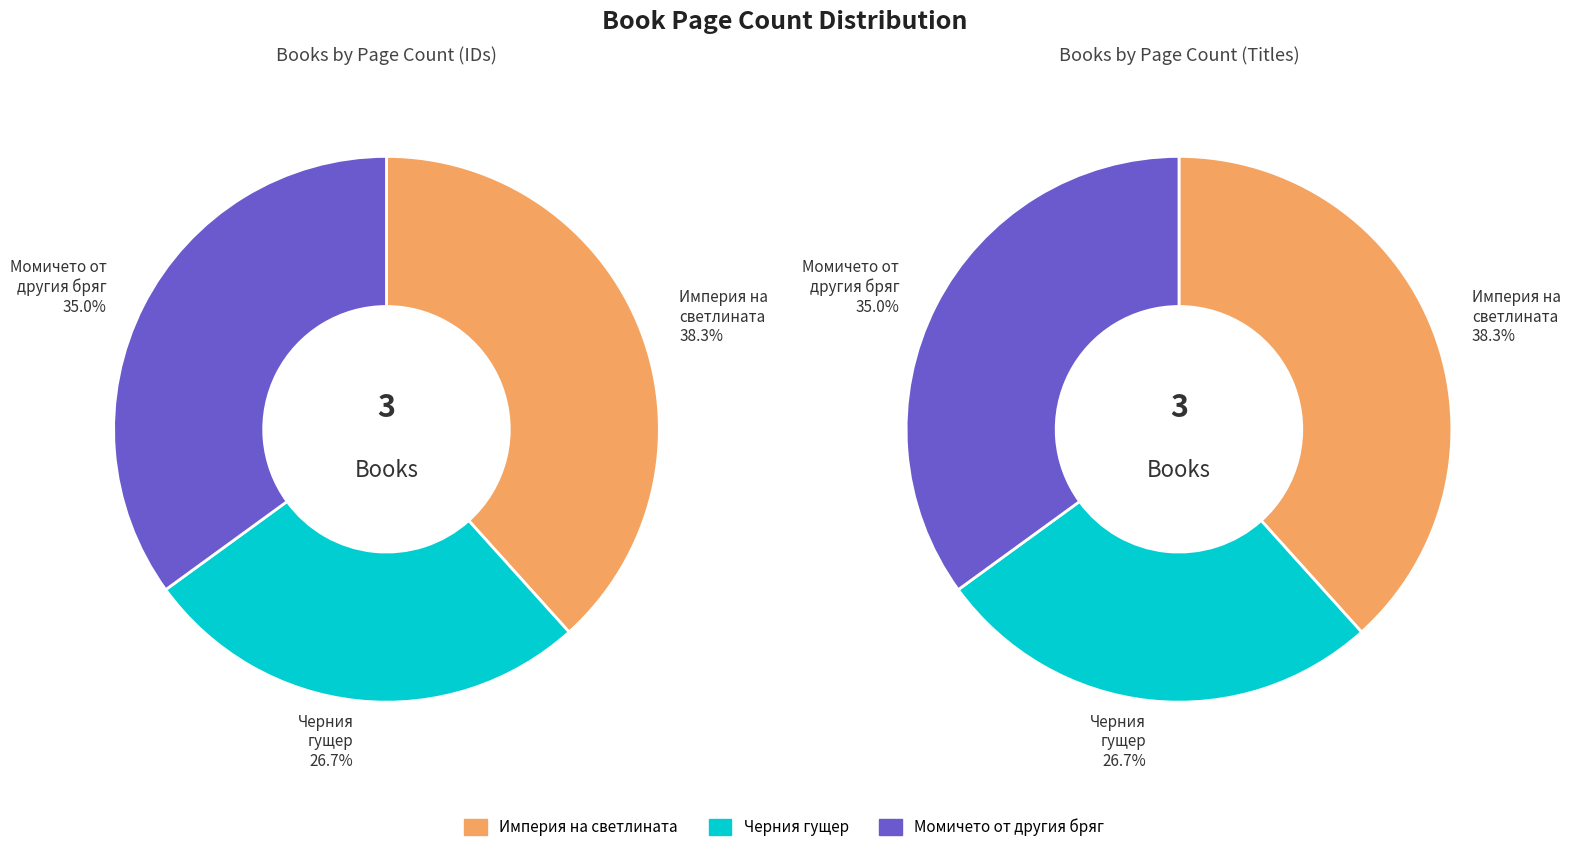

True or false: Черния гущер (4627) accounts for 18% of the total.

False